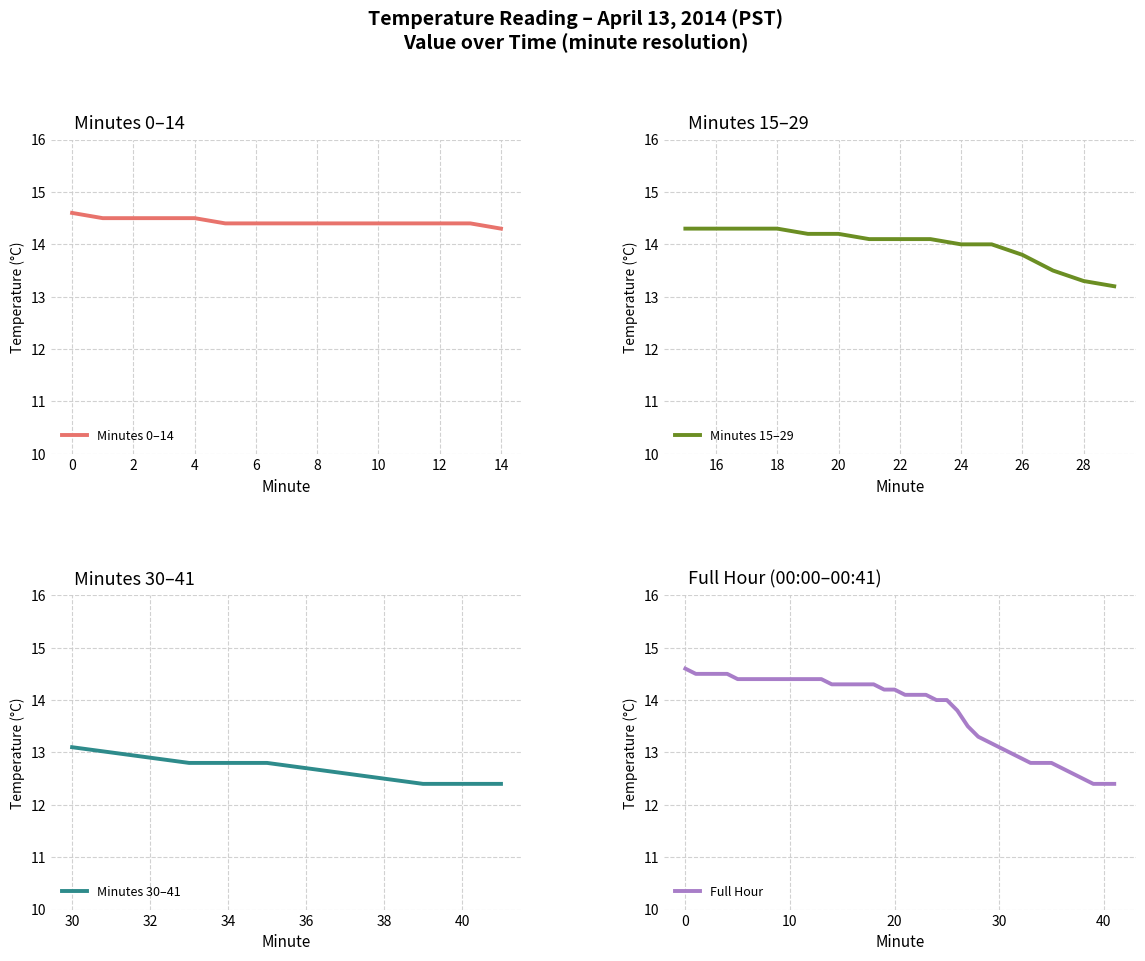

What is the maximum value for Minutes 0–14?

14.6